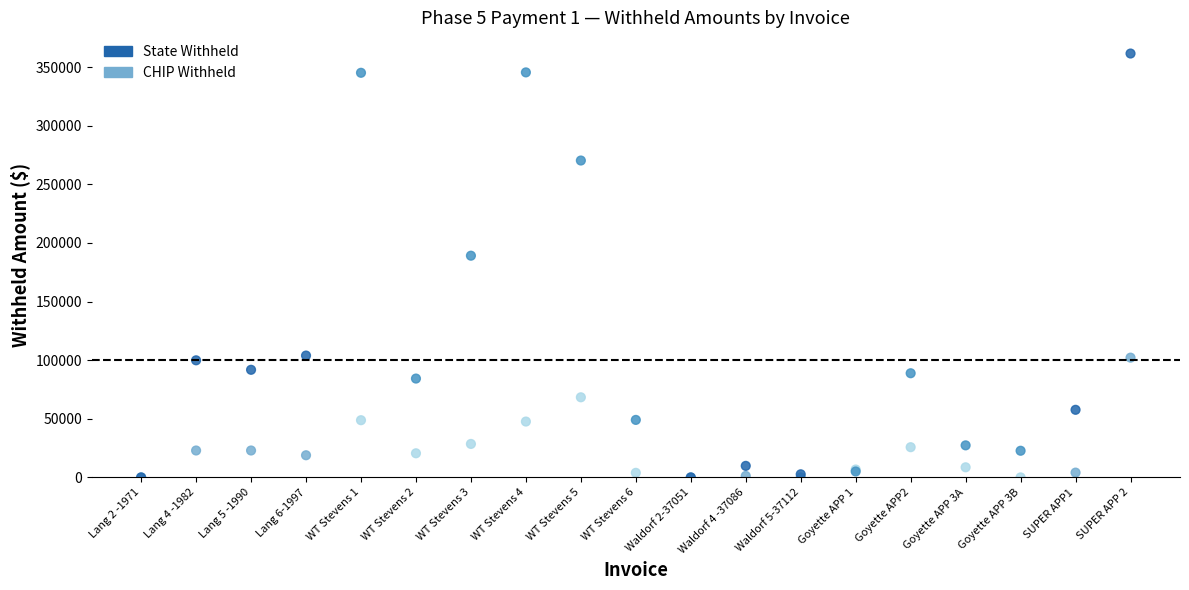

What are all the series names shown in the legend?

State Withheld, CHIP Withheld